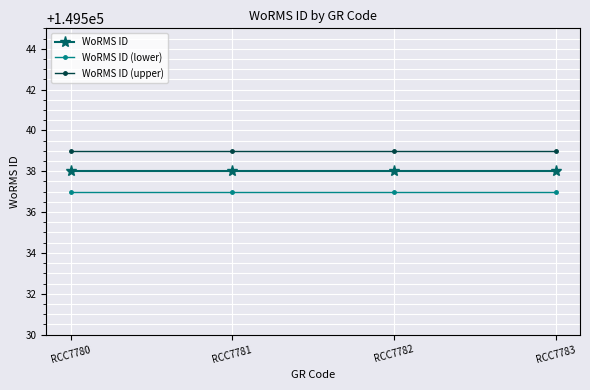

The value of WoRMS ID (upper) at RCC7781 is 83577. True or false?

False